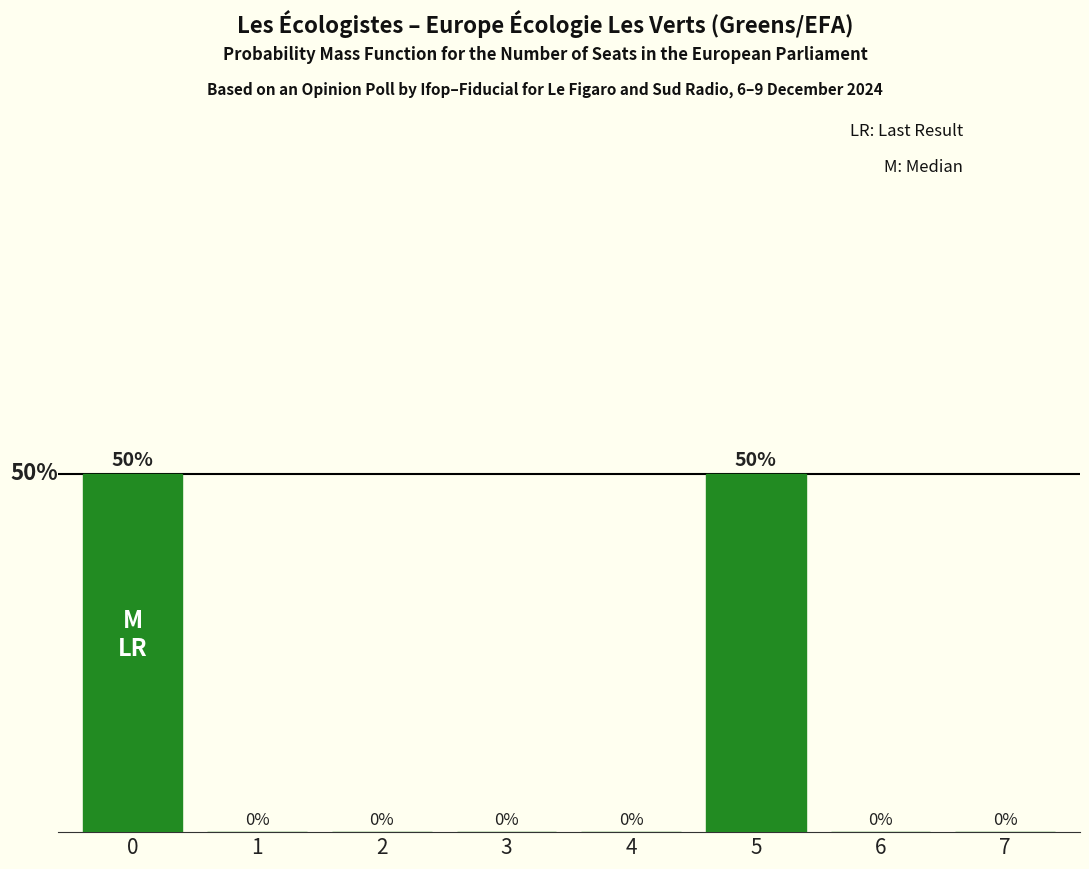

Are the bars horizontal?

No